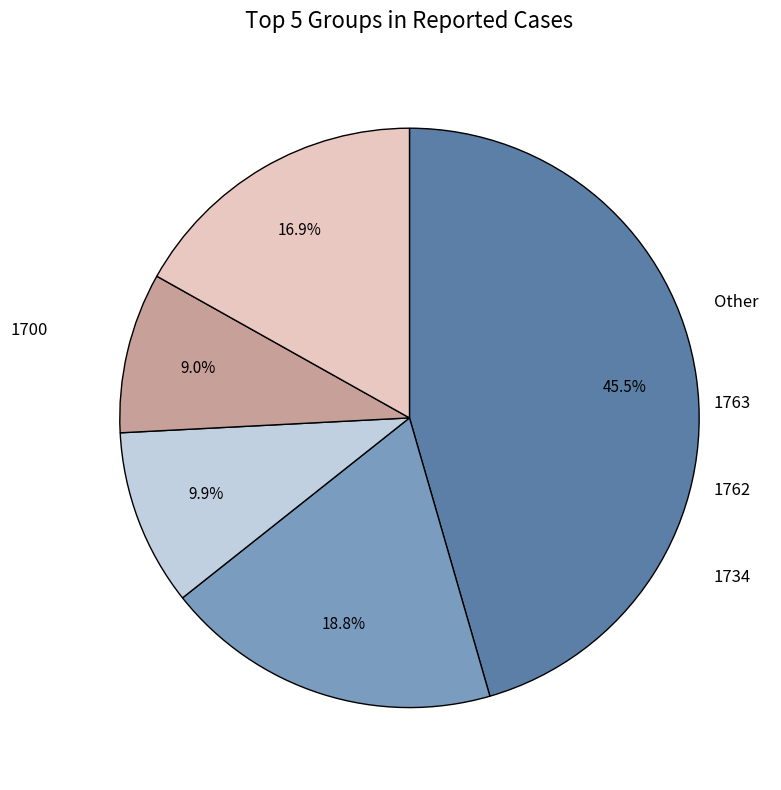

Is there any slice that represents more than half of the pie?

No